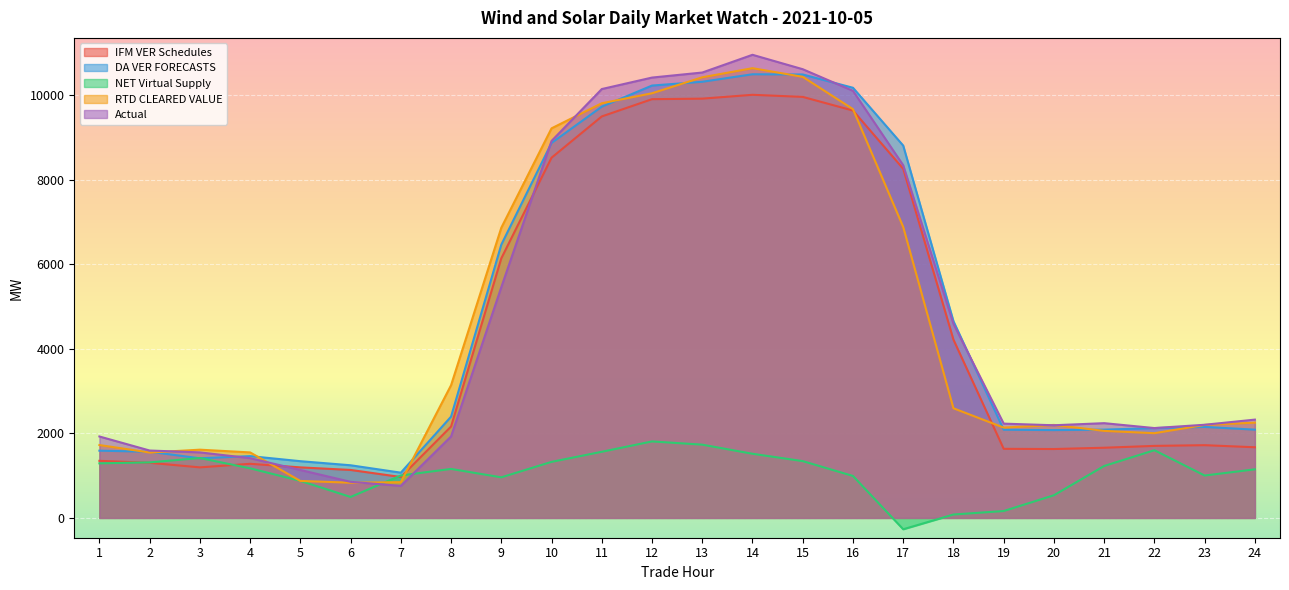

What is the sum of the DA VER FORECASTS values at 6 and 11?

10973.7